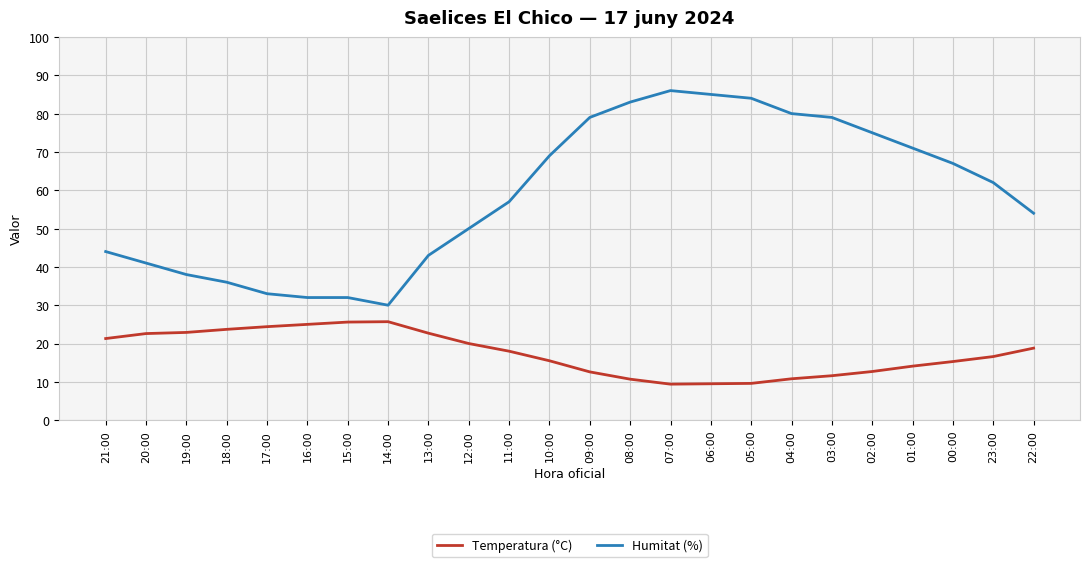

In Temperatura (°C), how many points are lower than both neighbors (excluding endpoints)?

1